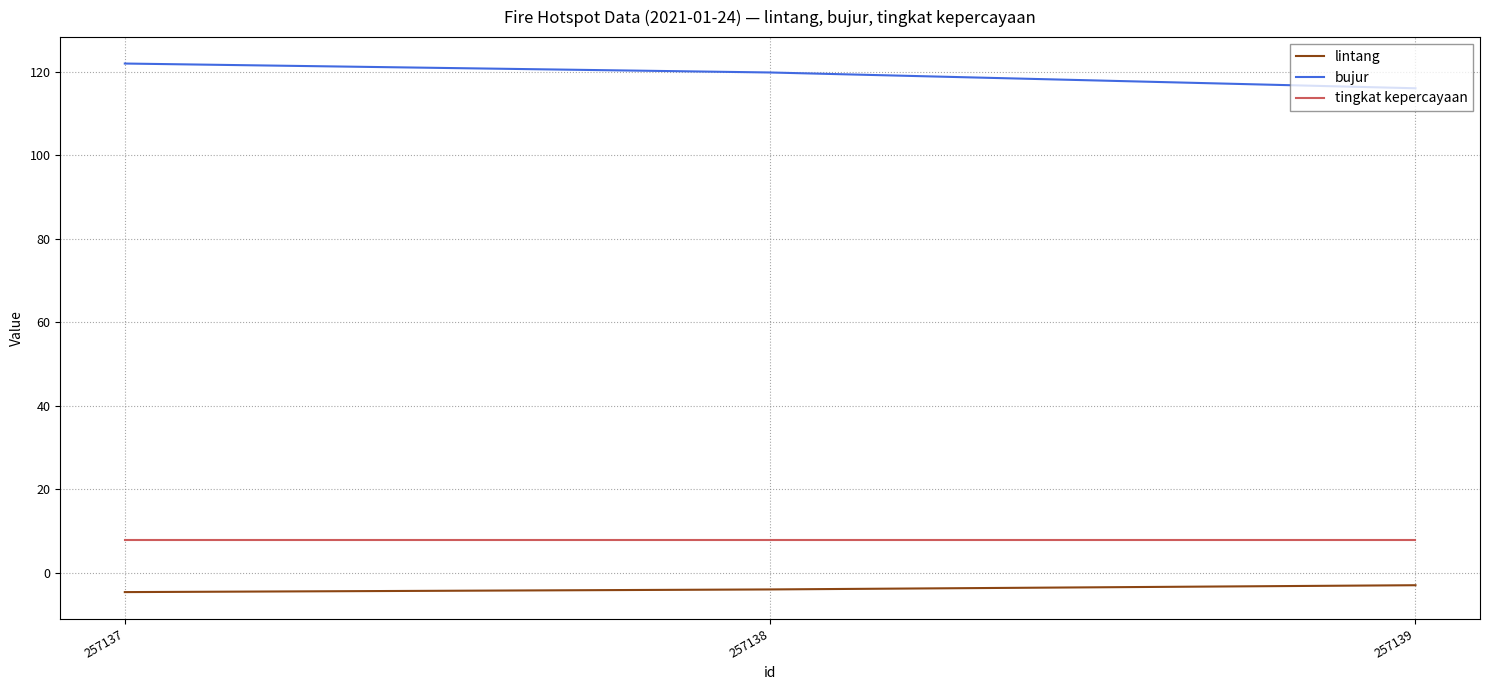

Where is bujur nearest to the value 118?

257138